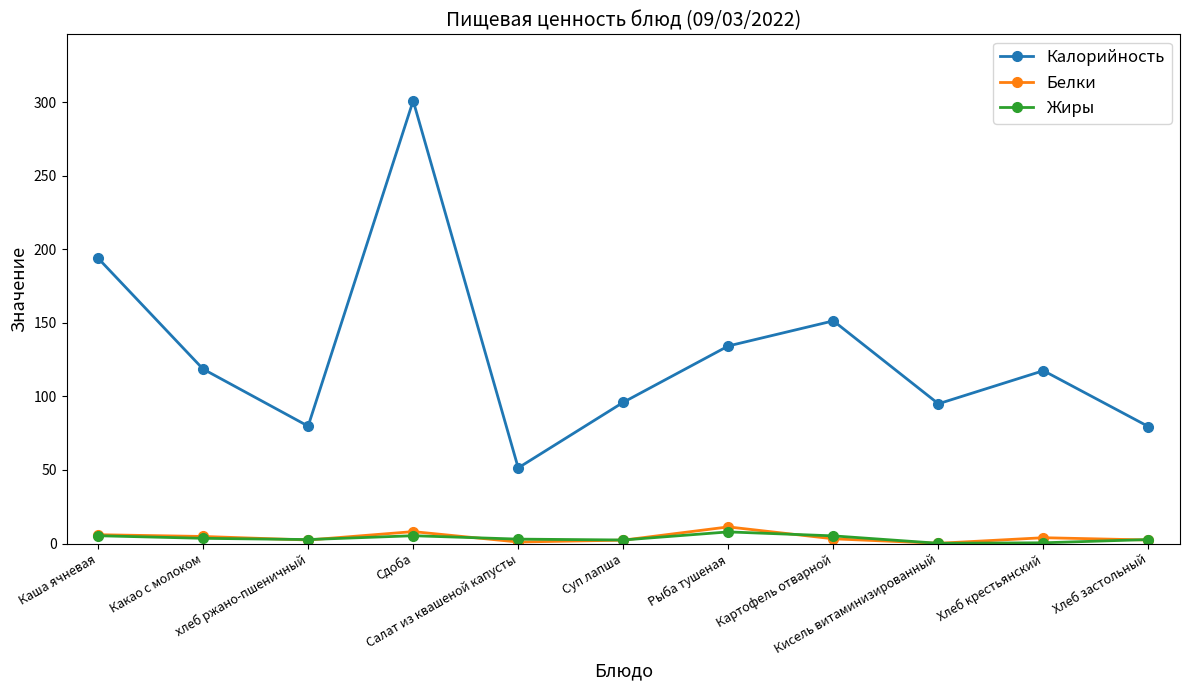

True or false: Жиры has more than 1 points higher than both neighbors.

True